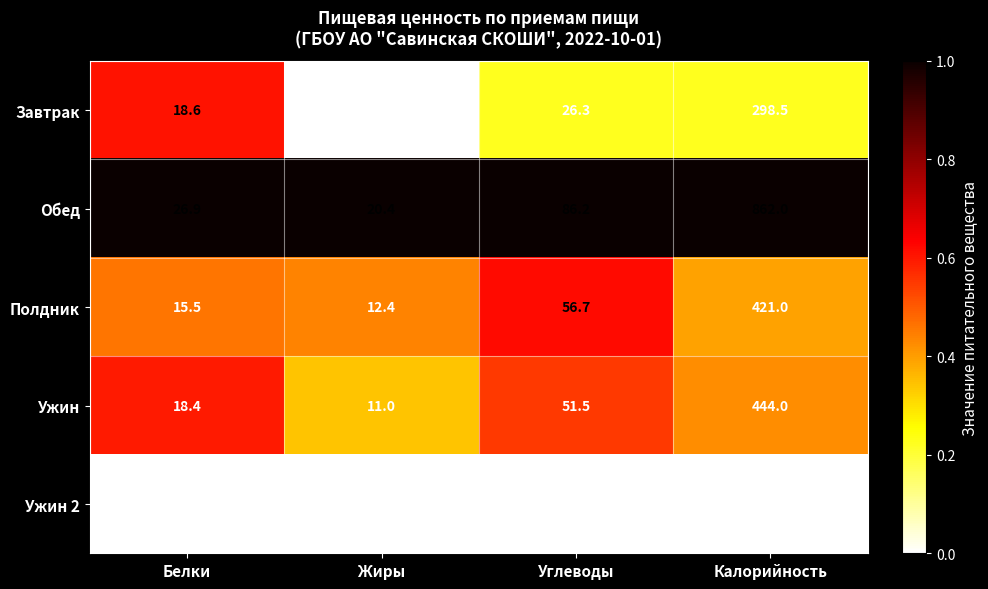

At Белки, list the series in order from largest to smallest.

Обед, Завтрак, Ужин, Полдник, Ужин 2